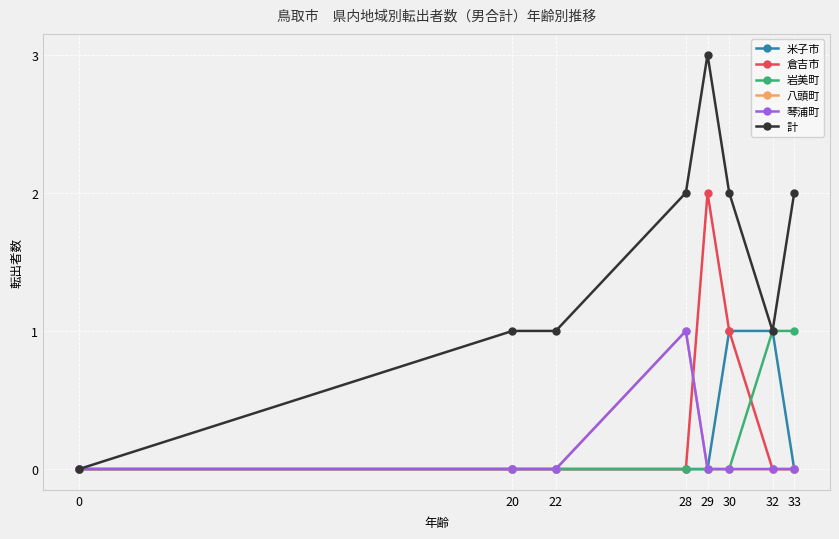

True or false: 倉吉市 has more than 0 points higher than both neighbors.

True